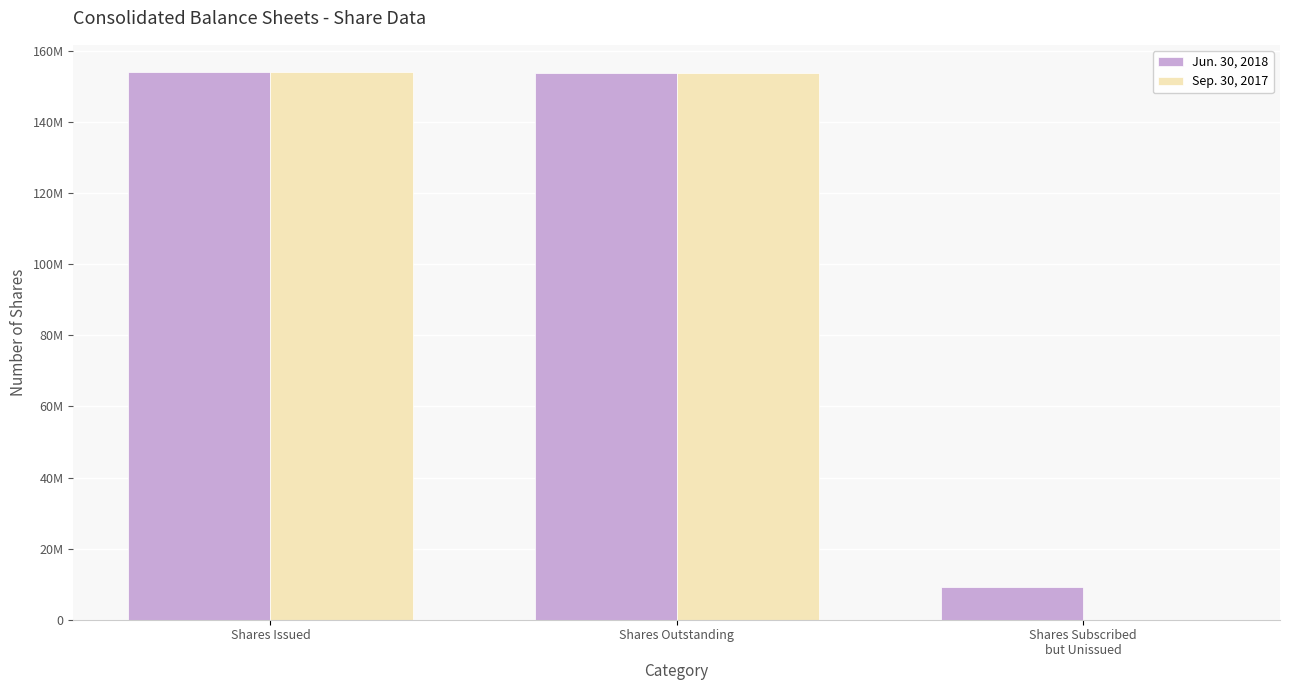

True or false: Sep. 30, 2017 has a value of 258332883 at Shares Issued.

False